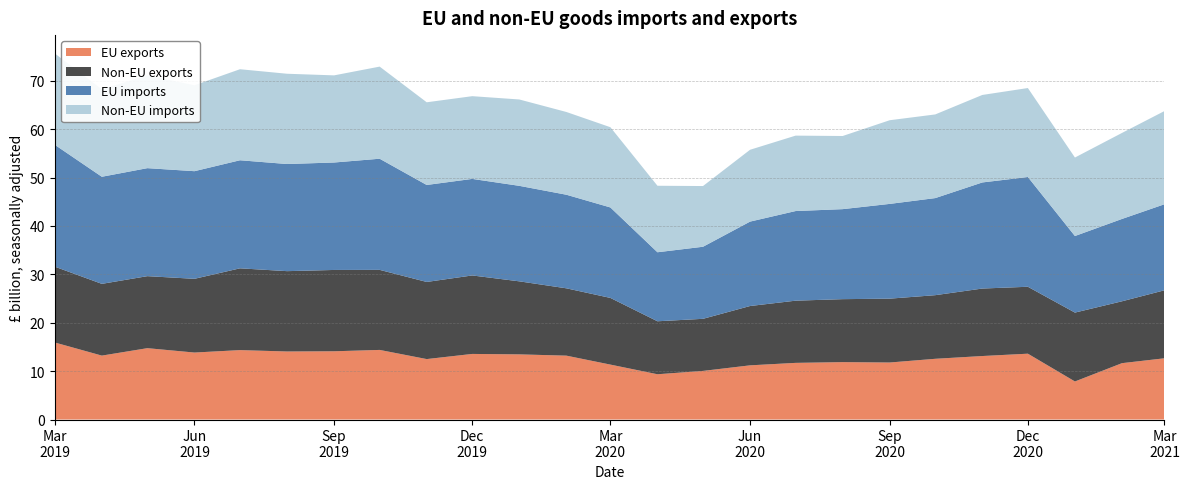

What is the approximate value of Non-EU imports at 2019-09-01?

18.0